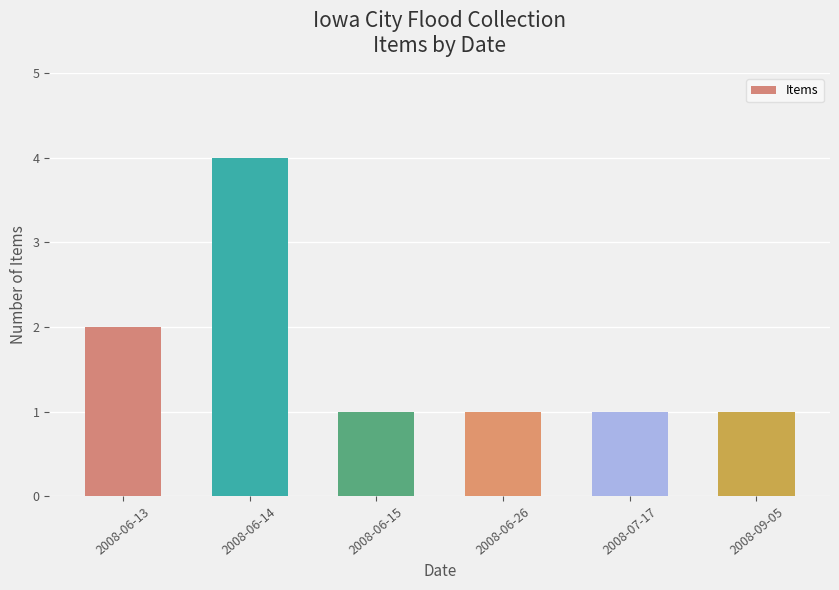

Is it true that the value at 2008-06-13 is 1?

False